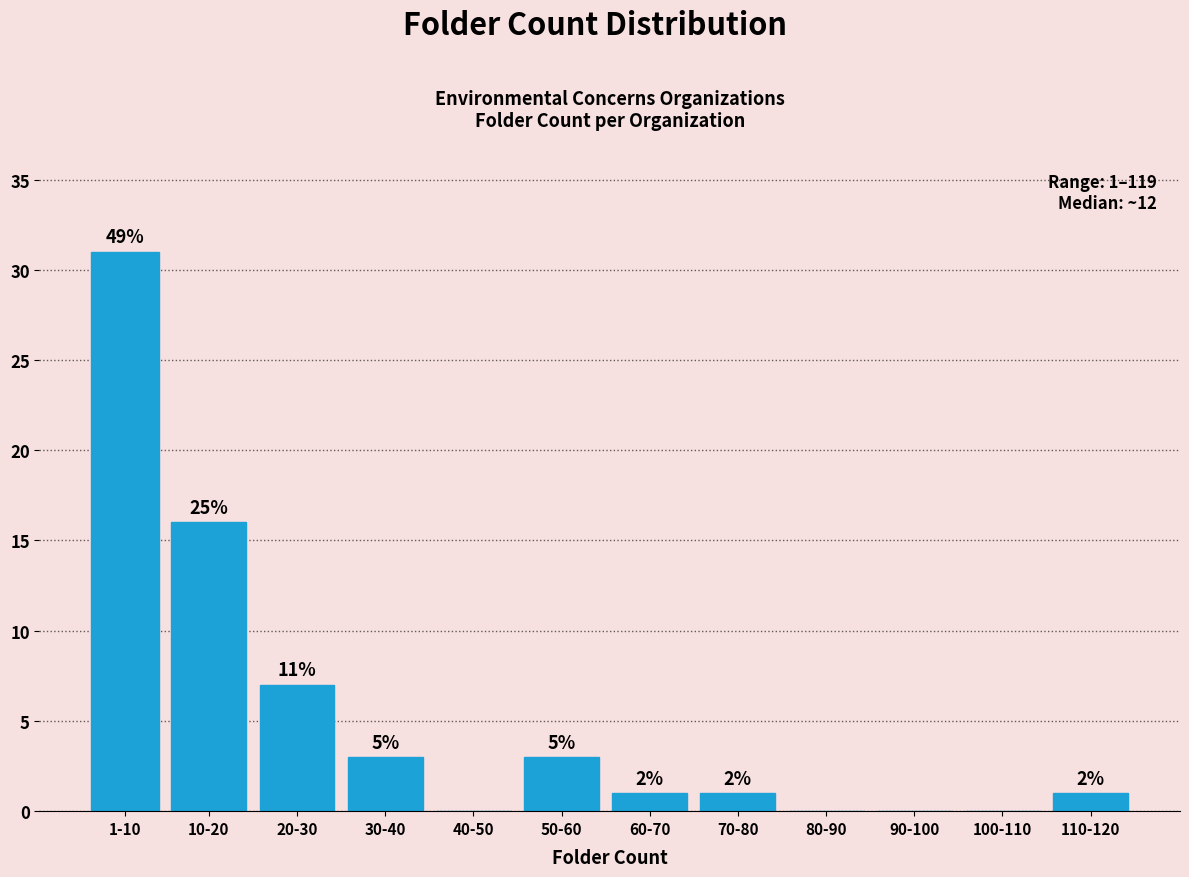

Are the bars horizontal?

No